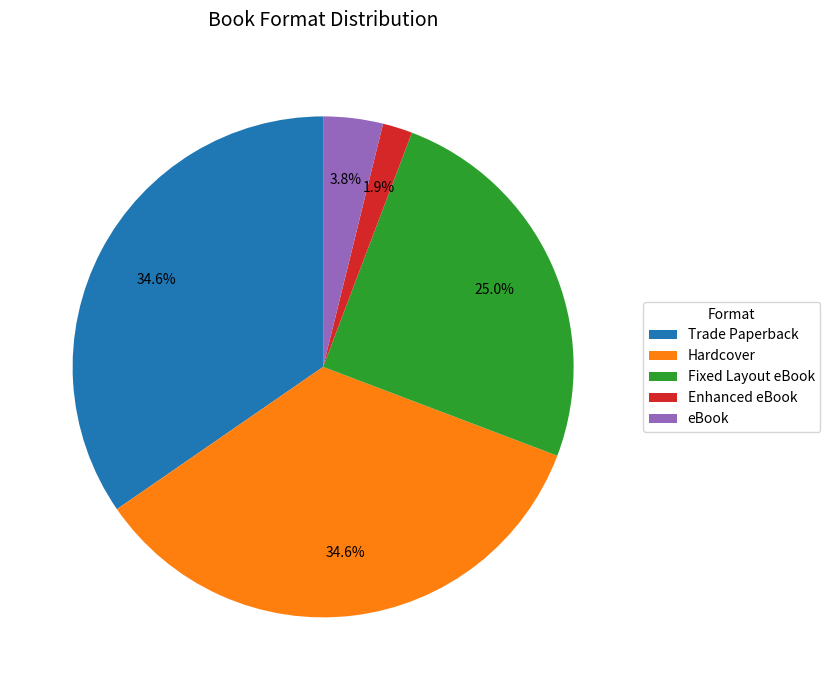

To the nearest percent, what is the difference between the largest and smallest slice percentages?

33%